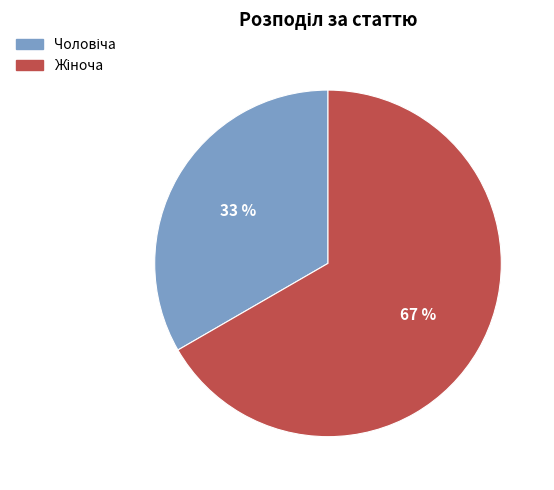

To the nearest percent, what is the average slice percentage?

50%